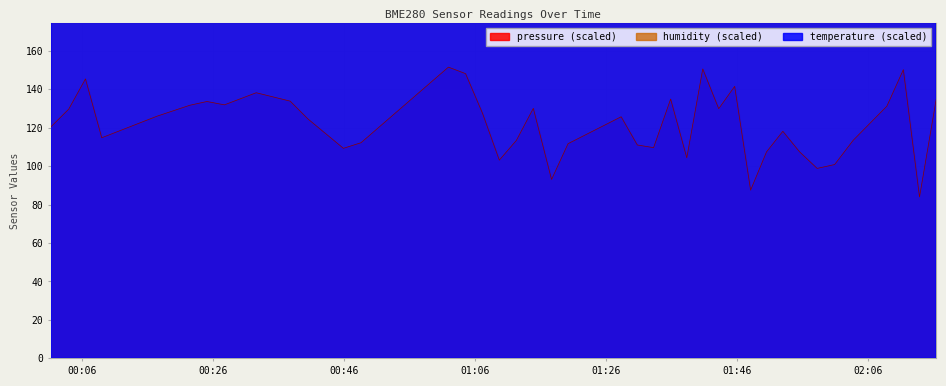

What is the difference between the maximum and minimum values in the pressure series?

67.6